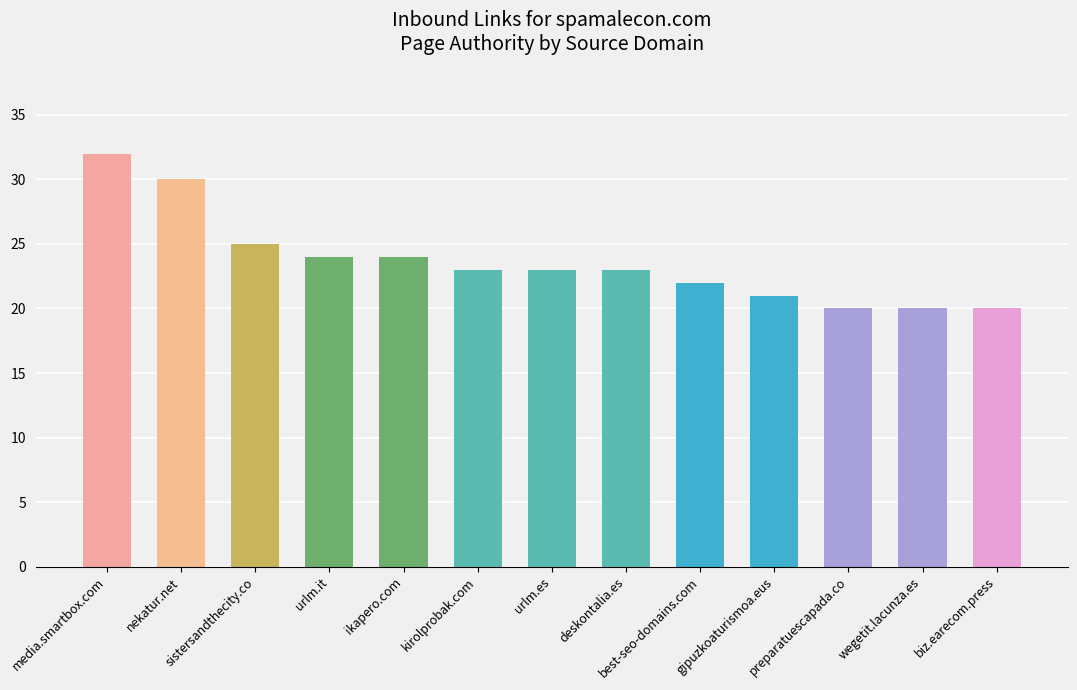

Approximately how many times larger is the value at best-seo-domains.com compared to deskontalia.es?

1.0